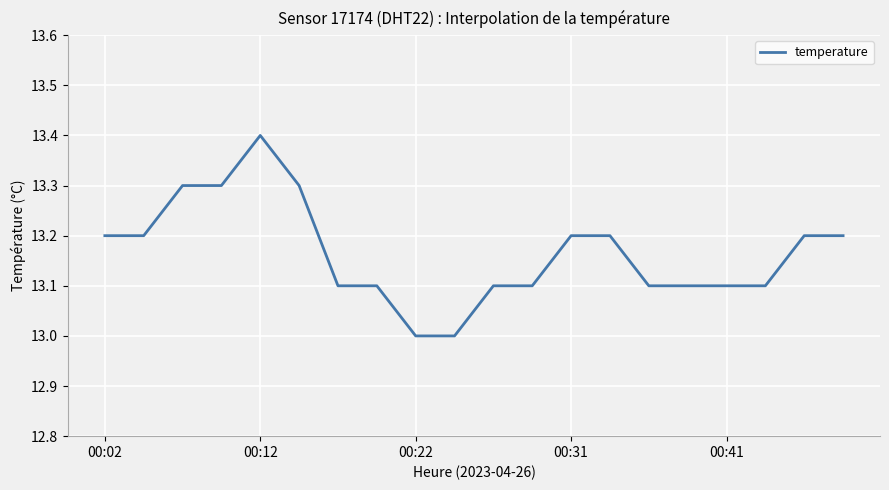

What is the difference between the maximum and minimum values?

0.4